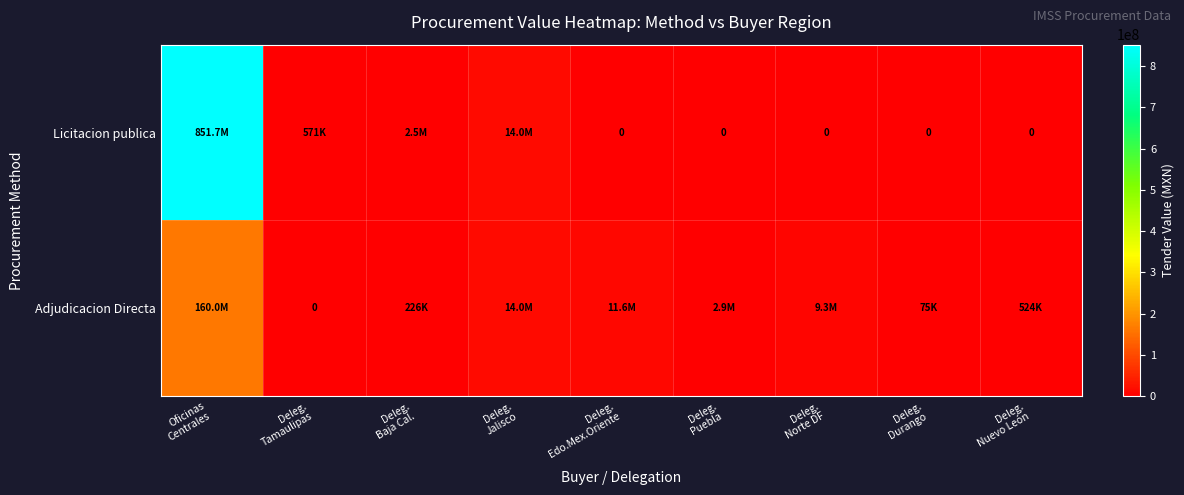

At Deleg. Baja Cal., list the series in order from largest to smallest.

Licitacion publica, Adjudicacion Directa